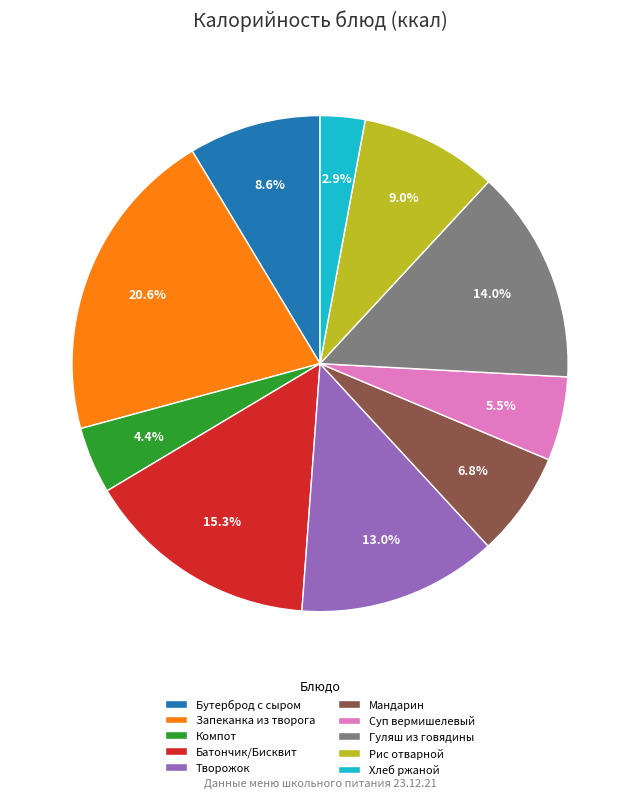

Combined, what portion of the pie is Мандарин and Суп вермишелевый?

12.3%